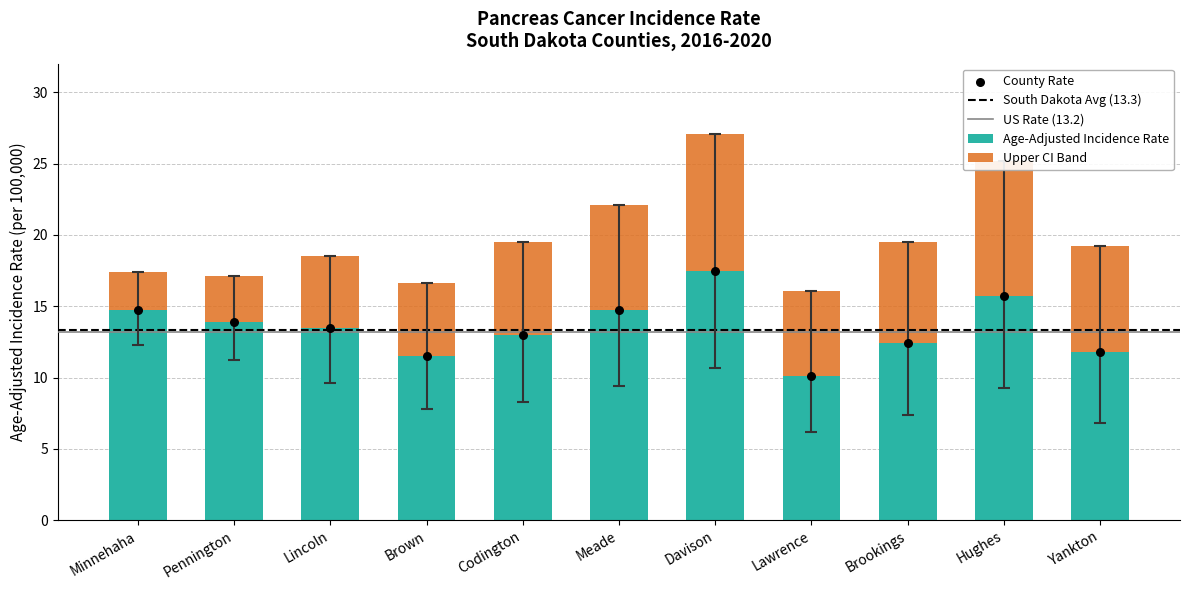

What is the total value across all series at Lincoln?

41.6